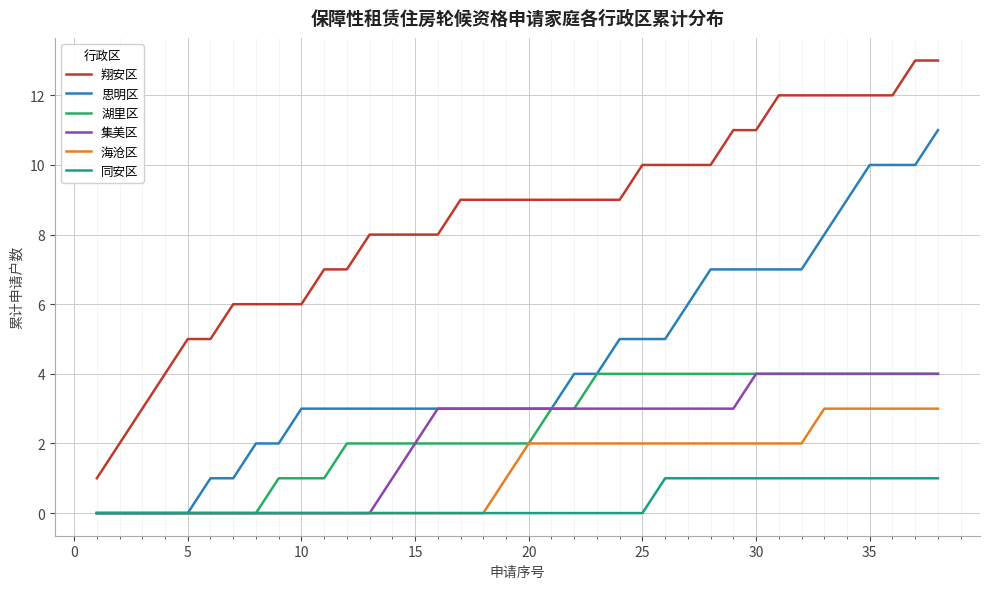

What are all the series names shown in the legend?

翔安区, 思明区, 湖里区, 集美区, 海沧区, 同安区